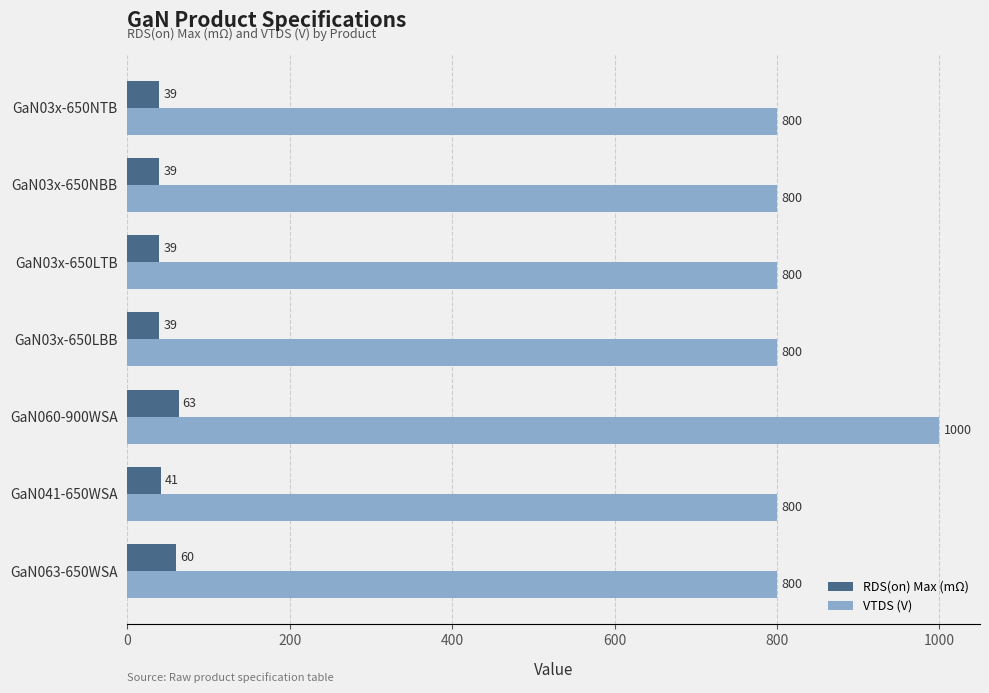

Which series changed the most between GaN060-900WSA and GaN03x-650LTB?

VTDS (V)